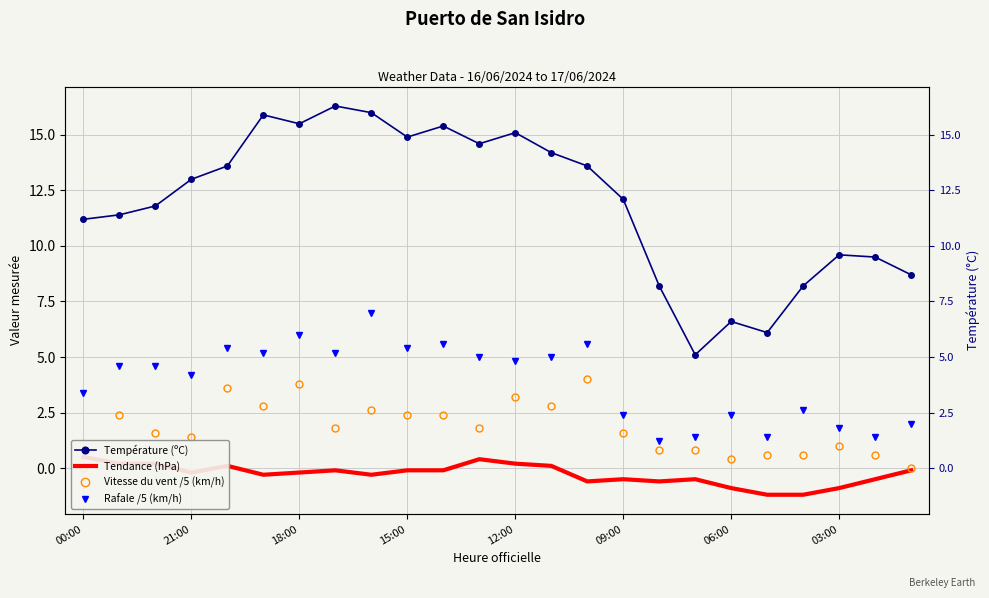

What is the sum of the Rafale /5 (km/h) values at 15 and 8?

9.4